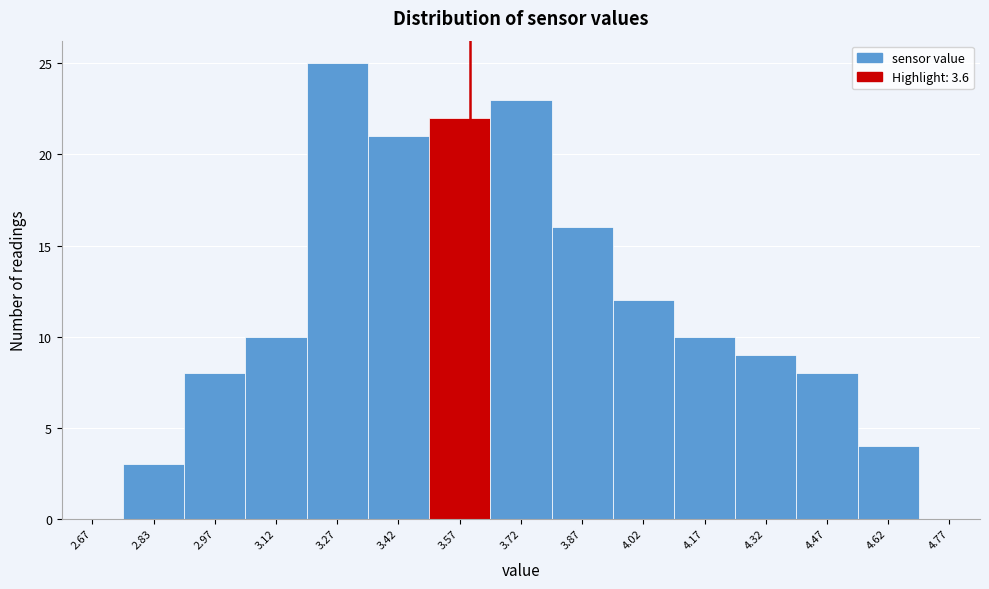

Over which range of the x-axis is the bar tallest?

3.20 to 3.35